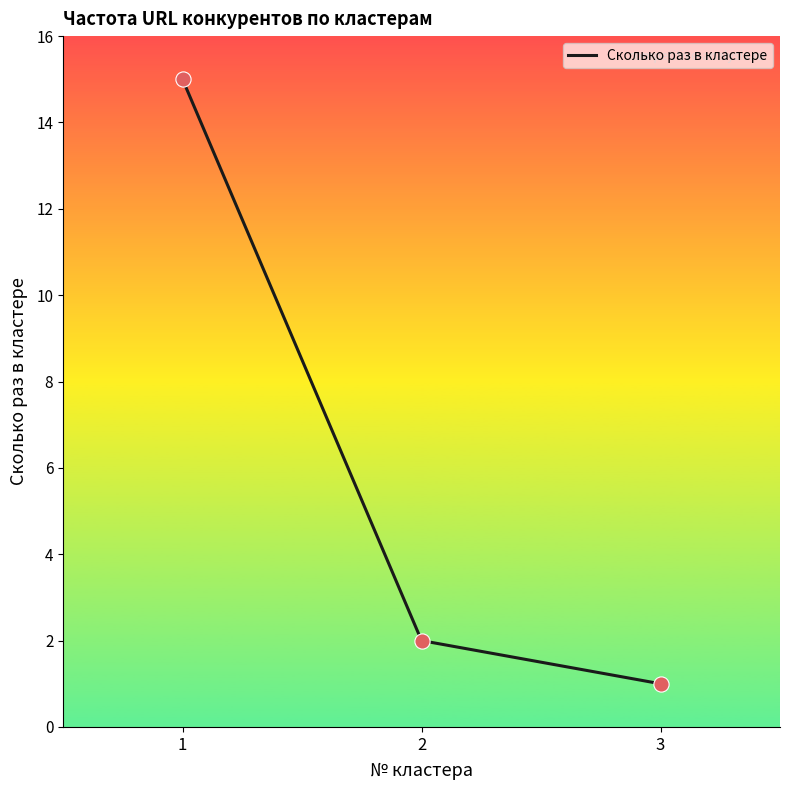

What is the change in value from 1 to 3?

-14